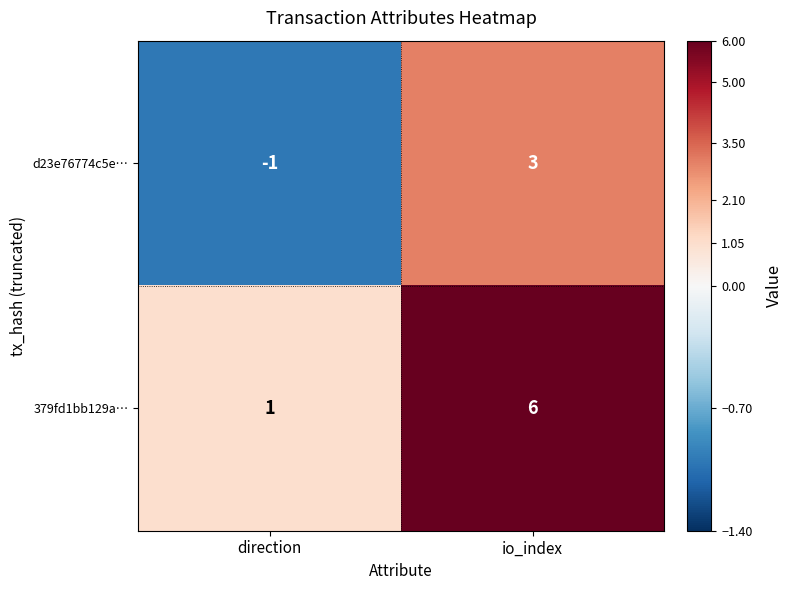

At which label does 379fd1bb129a… reach its minimum?

direction